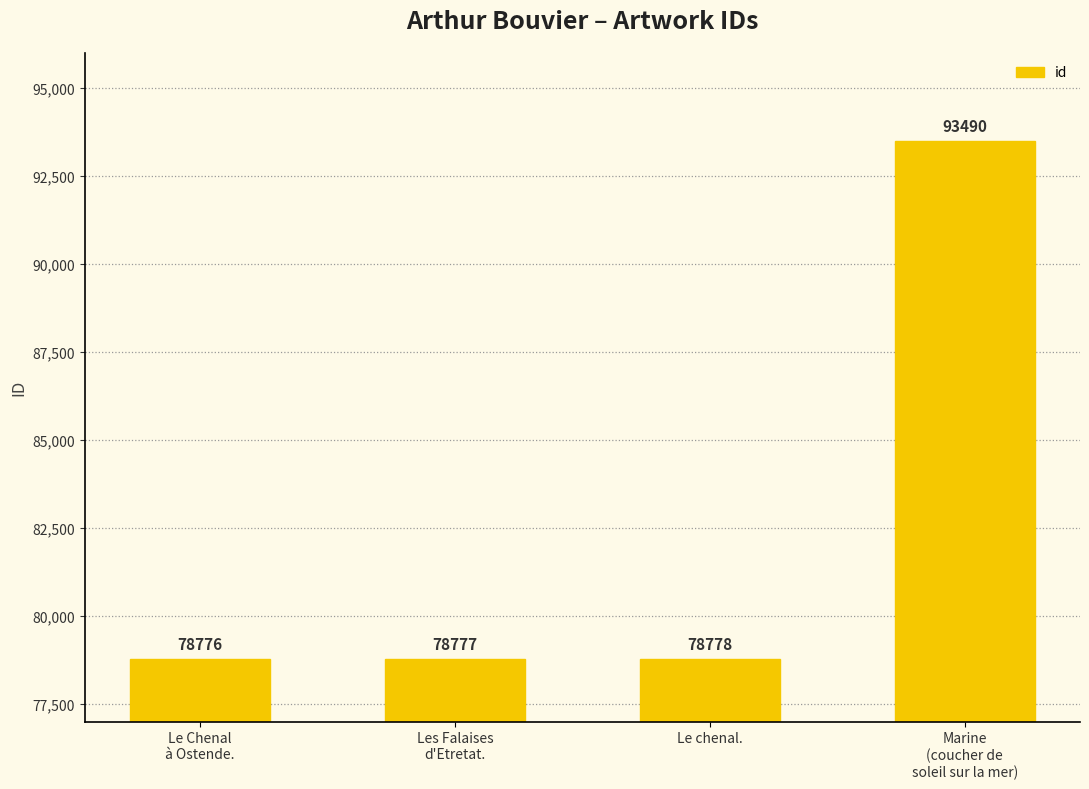

Reading left to right, what are all the values shown in this chart?

78776	78777	78778	93490